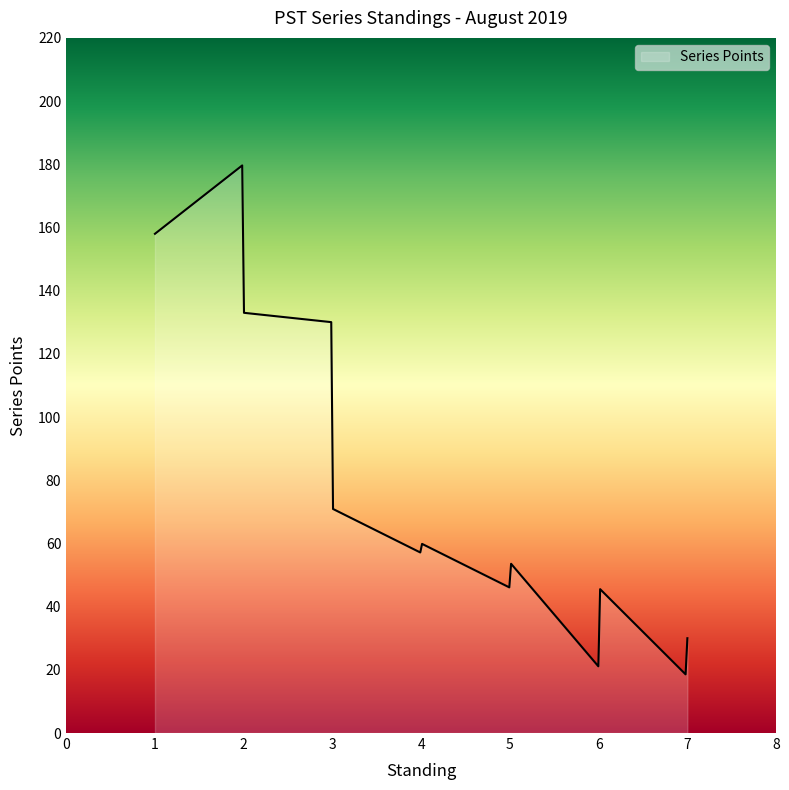

What is the minimum value shown in the chart?

18.6